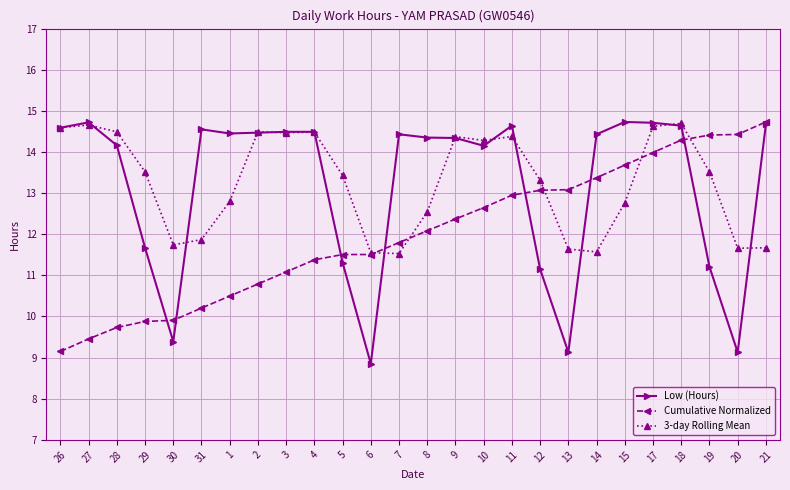

What is the total value across all series at 29?

35.1